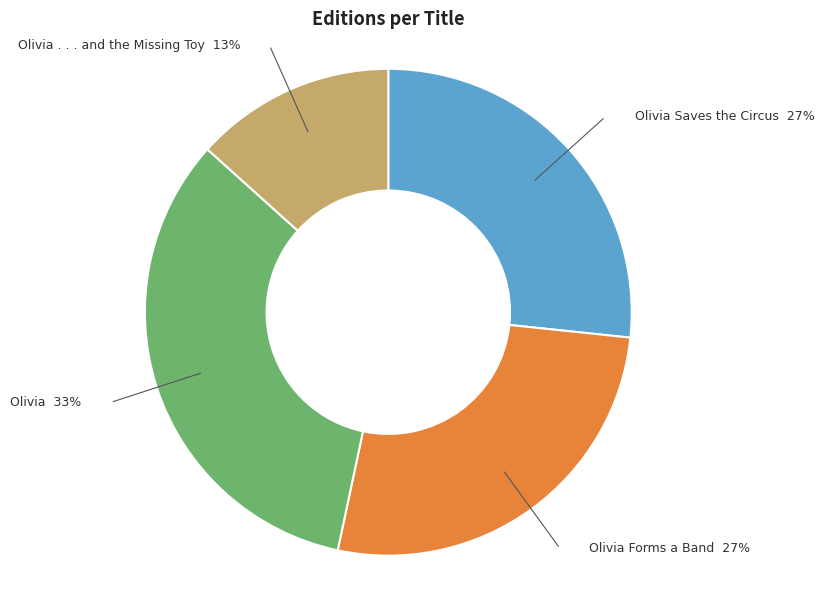

Which category has the smallest portion of the pie?

Olivia . . . and the Missing Toy